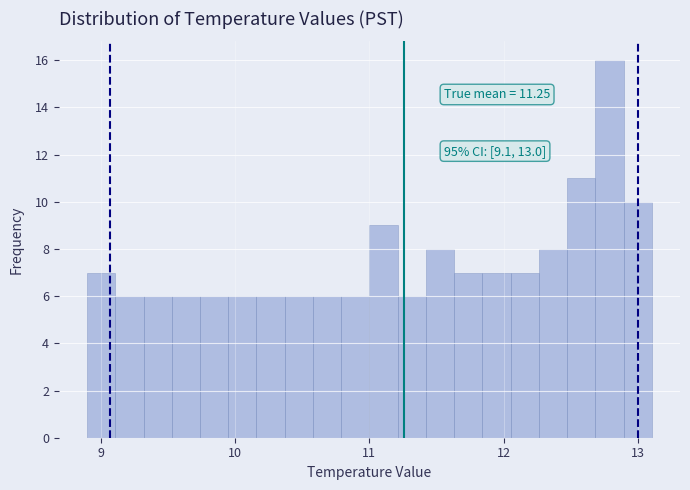

Read against the x-axis, roughly where is the centre of the tallest bar?

12.8